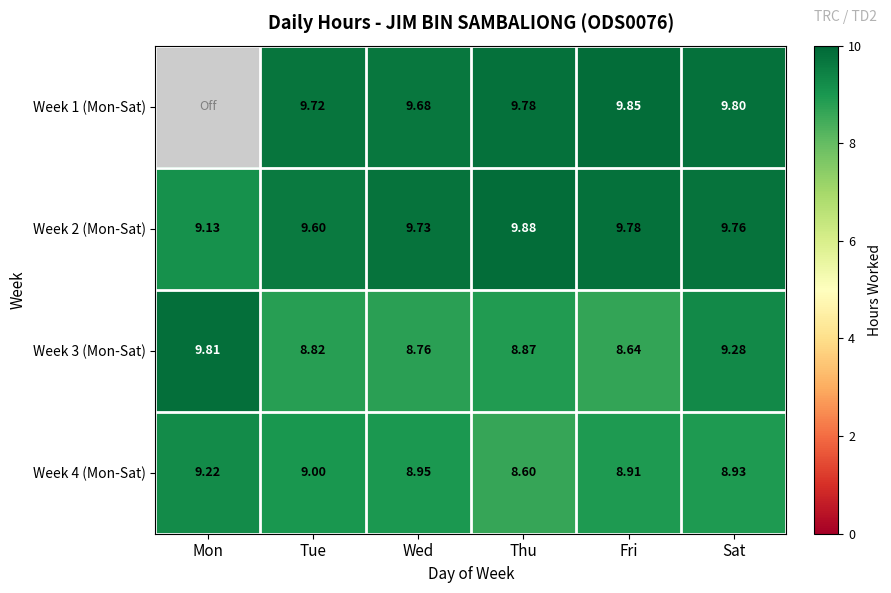

At which category is the sum across all series the highest?

Sat